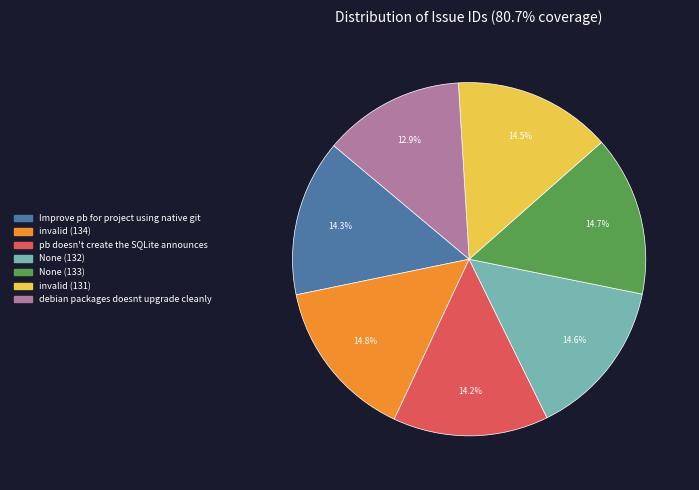

How many segments does this pie chart have?

7